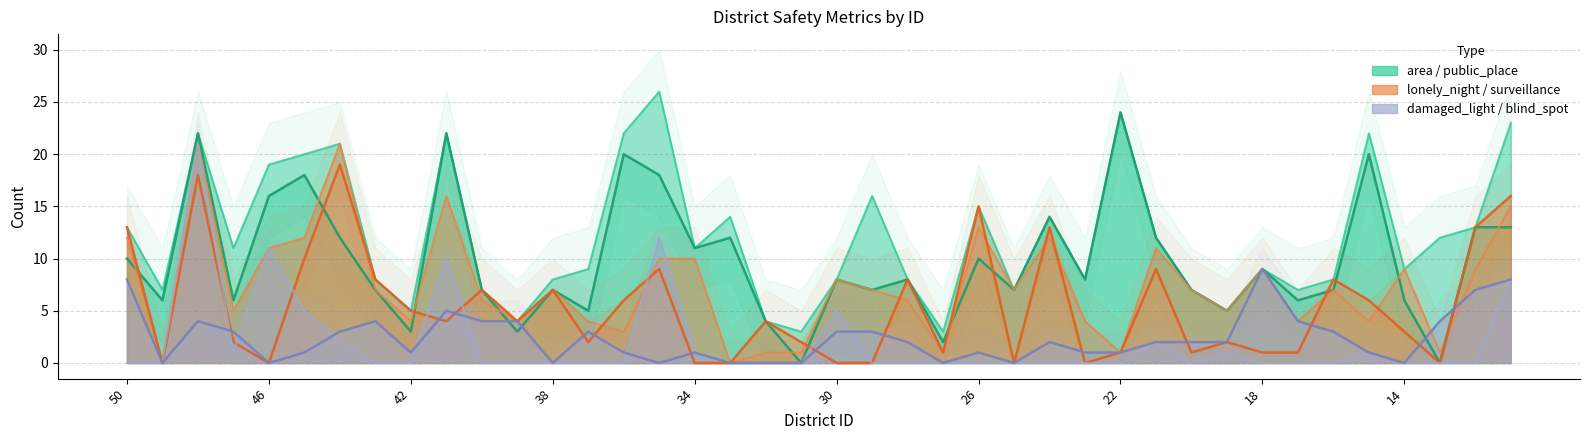

Which series has the largest total across all categories?

area